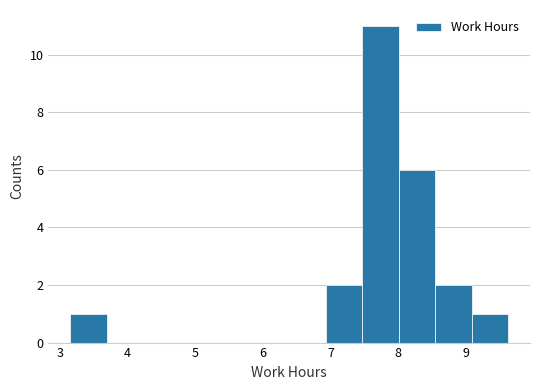

Which range on the x-axis has the tallest bar?

7.47 to 8.01